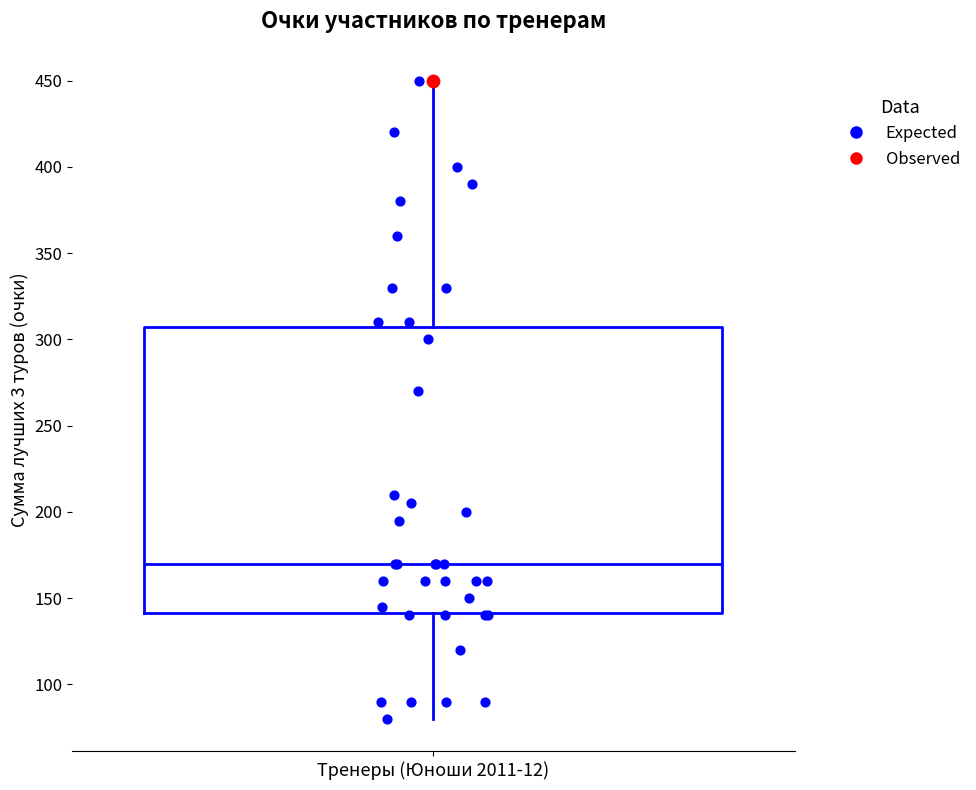

Where does the lower whisker of the box end on the y-axis? The values are not printed on the chart, so give them approximately, as read against the axis.

80